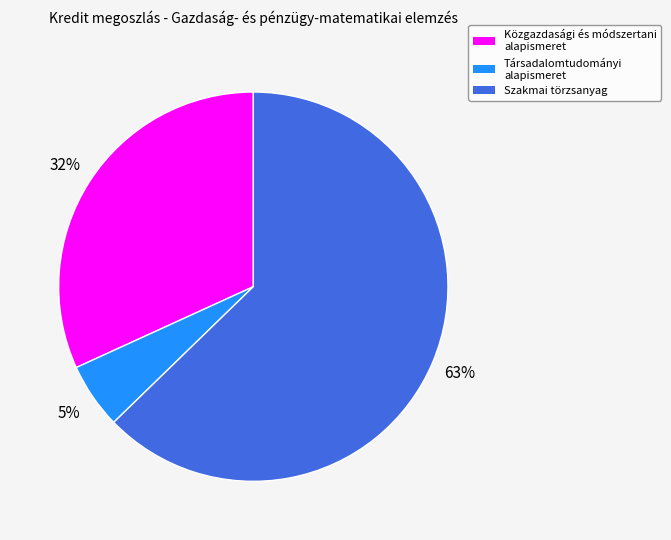

Combined, do Társadalomtudományi alapismeret and Szakmai törzsanyag account for over 50%?

Yes